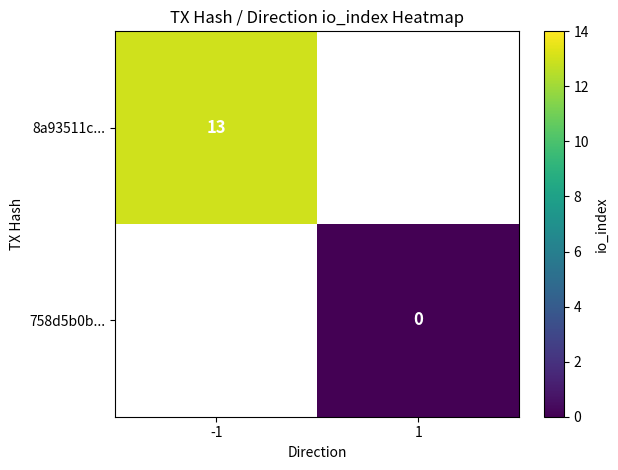

Which label corresponds to the largest value in the chart?

-1